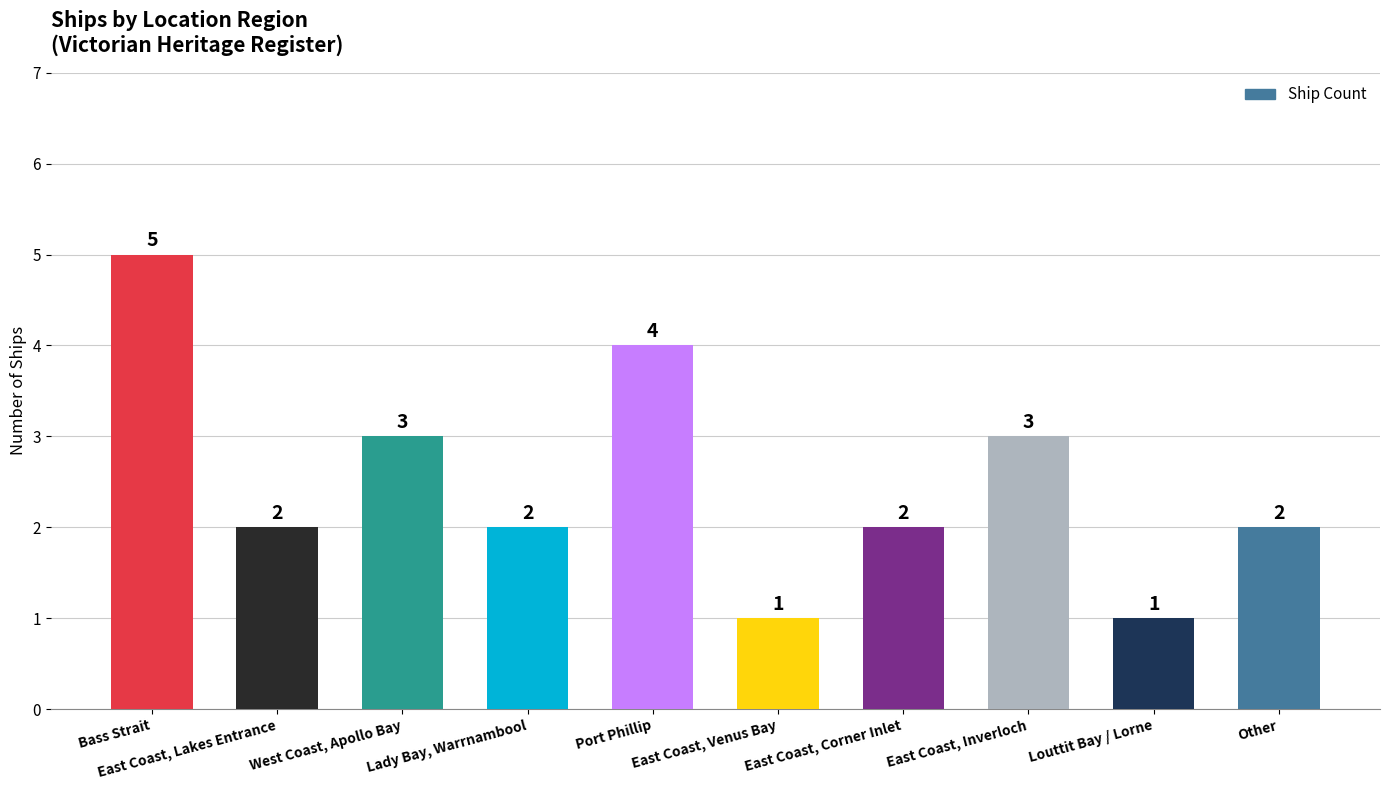

True or false: the data shows 2 at Lady Bay, Warrnambool.

True